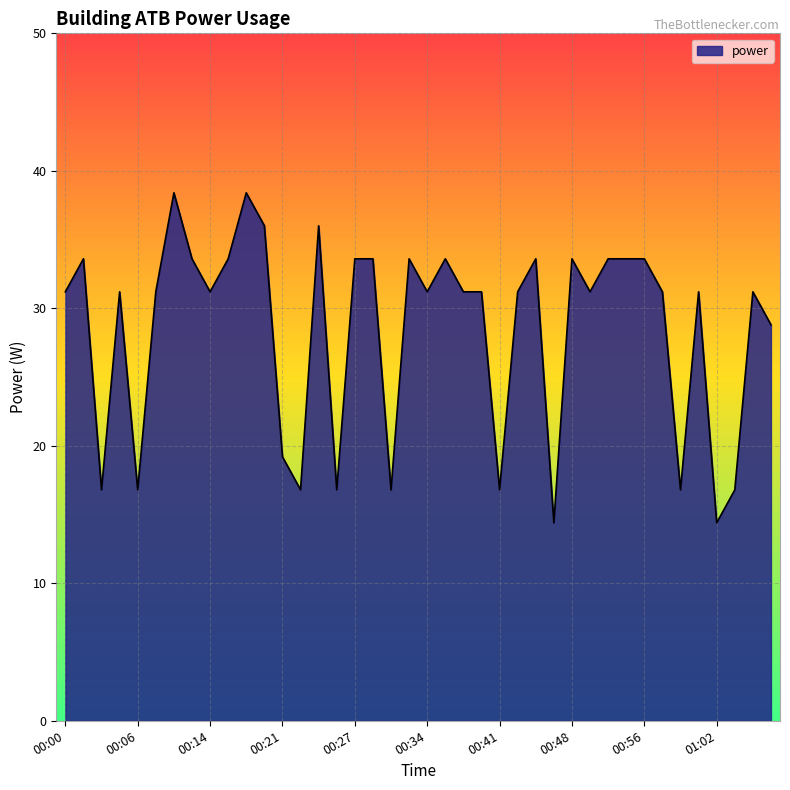

What is the maximum value shown in the chart?

38.4